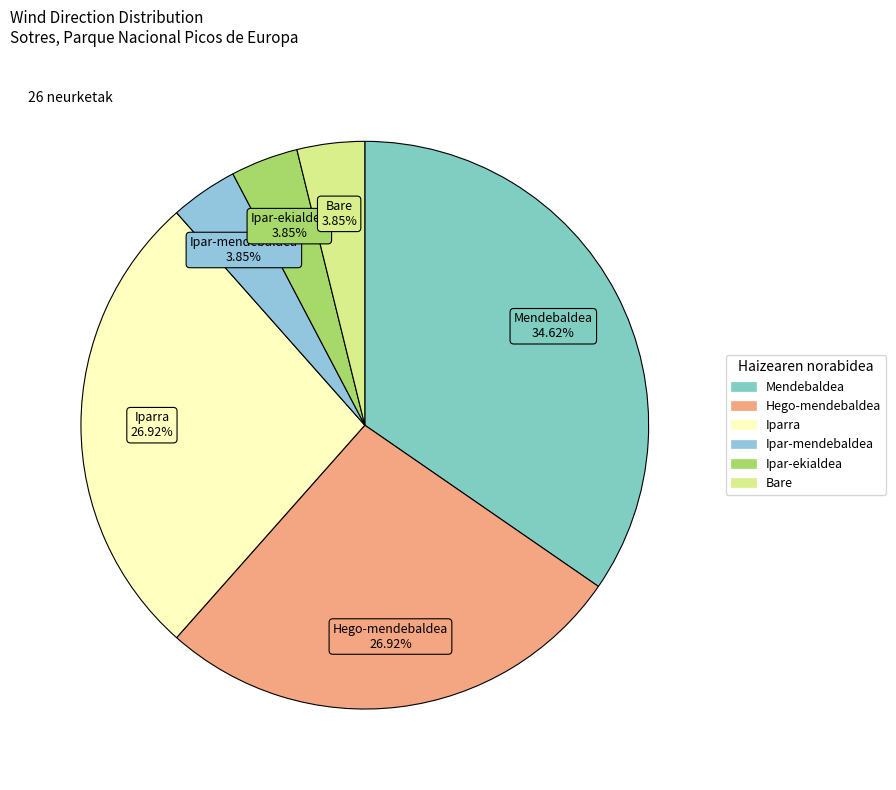

Combined, do Bare and Ipar-mendebaldea account for over 50%?

No